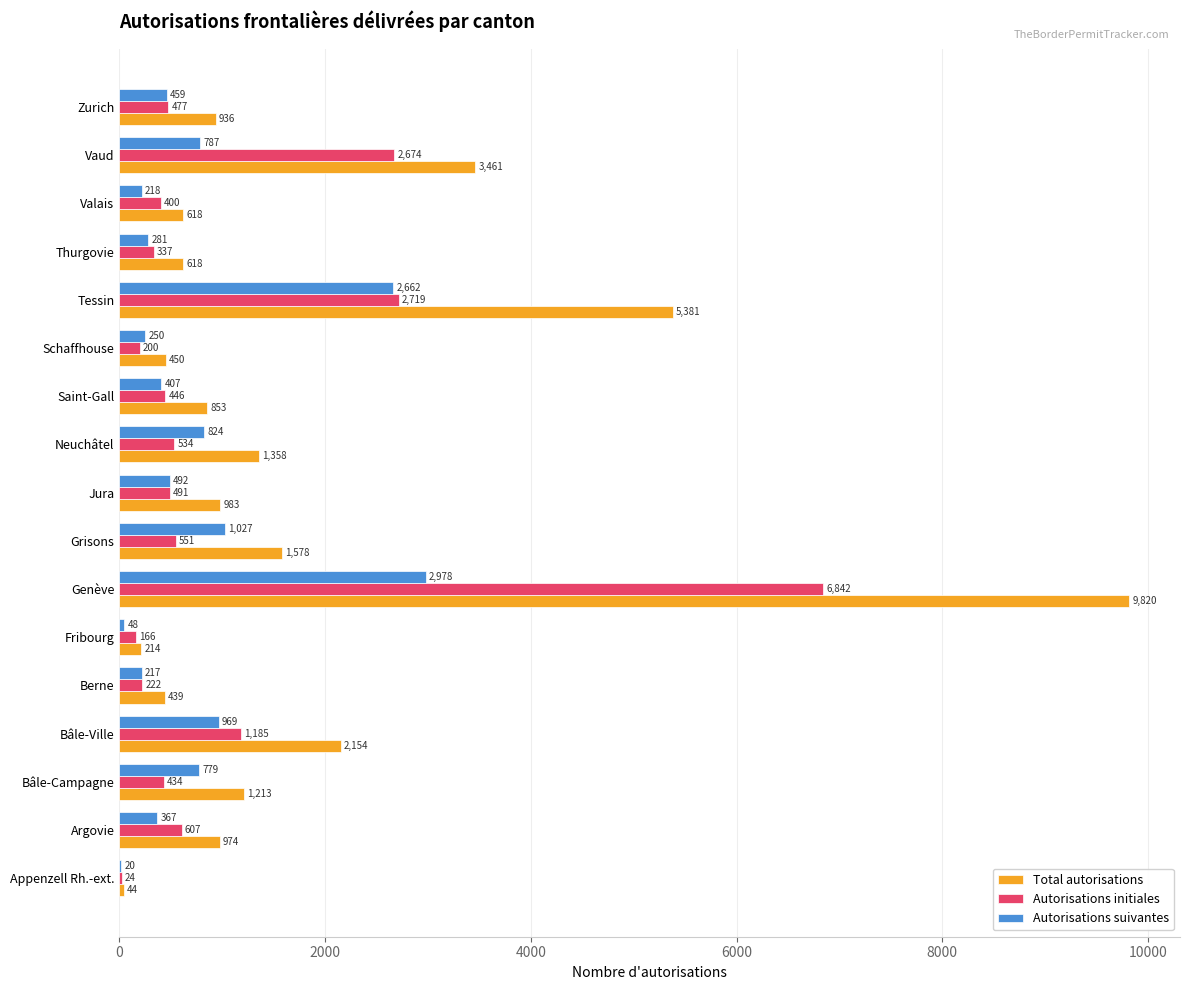

What is the sum of the Autorisations initiales values at Bâle-Ville and Vaud?

3859